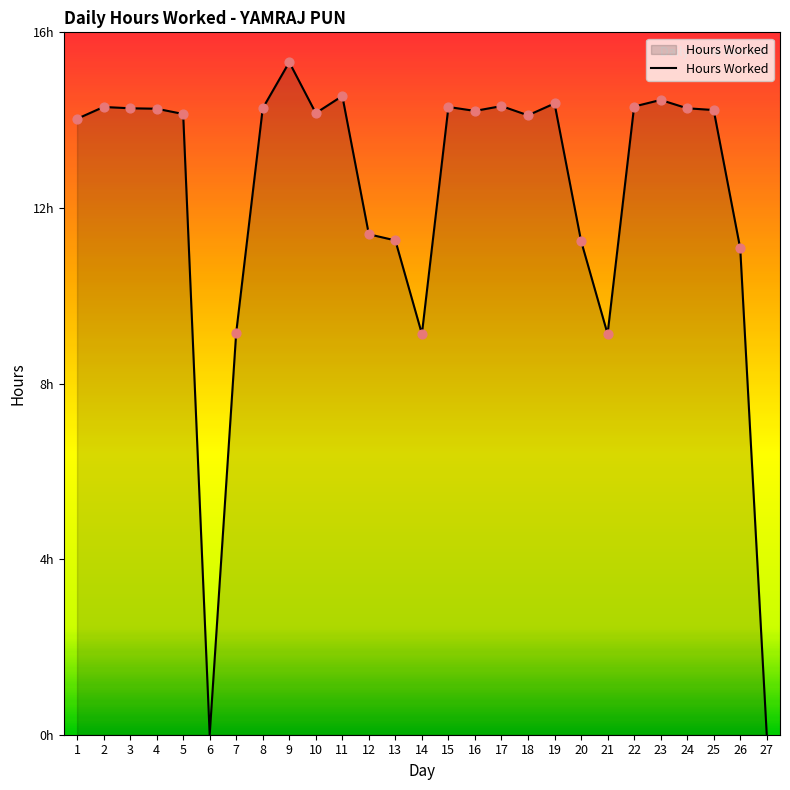

What is the change in value from 4 to 27?

-14.3